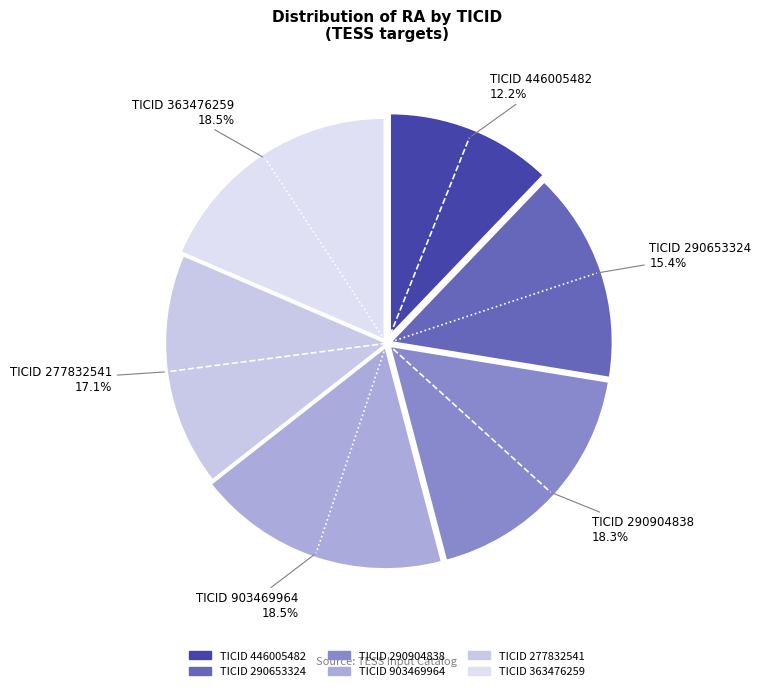

Rank the categories by value from lowest to highest.

446005482, 290653324, 277832541, 290904838, 903469964, 363476259